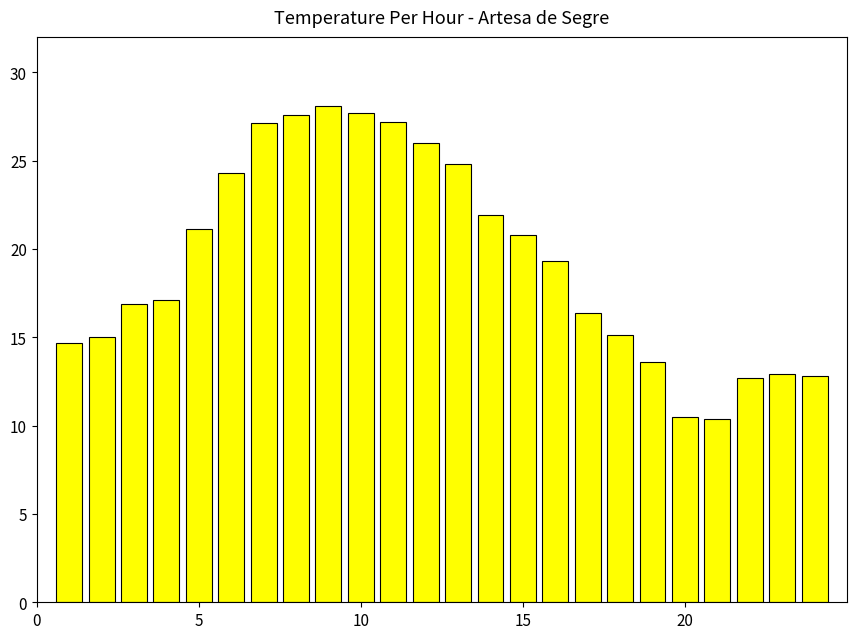

What is the value of the 9th bar from the left?

28.1